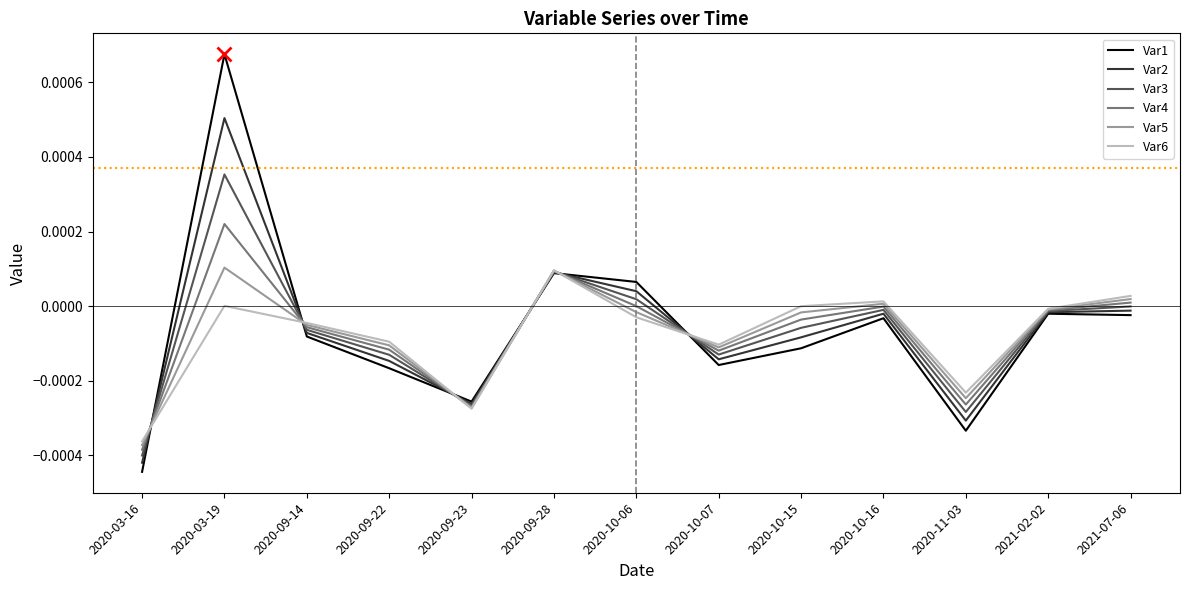

What position from the left is 2020-09-28?

6